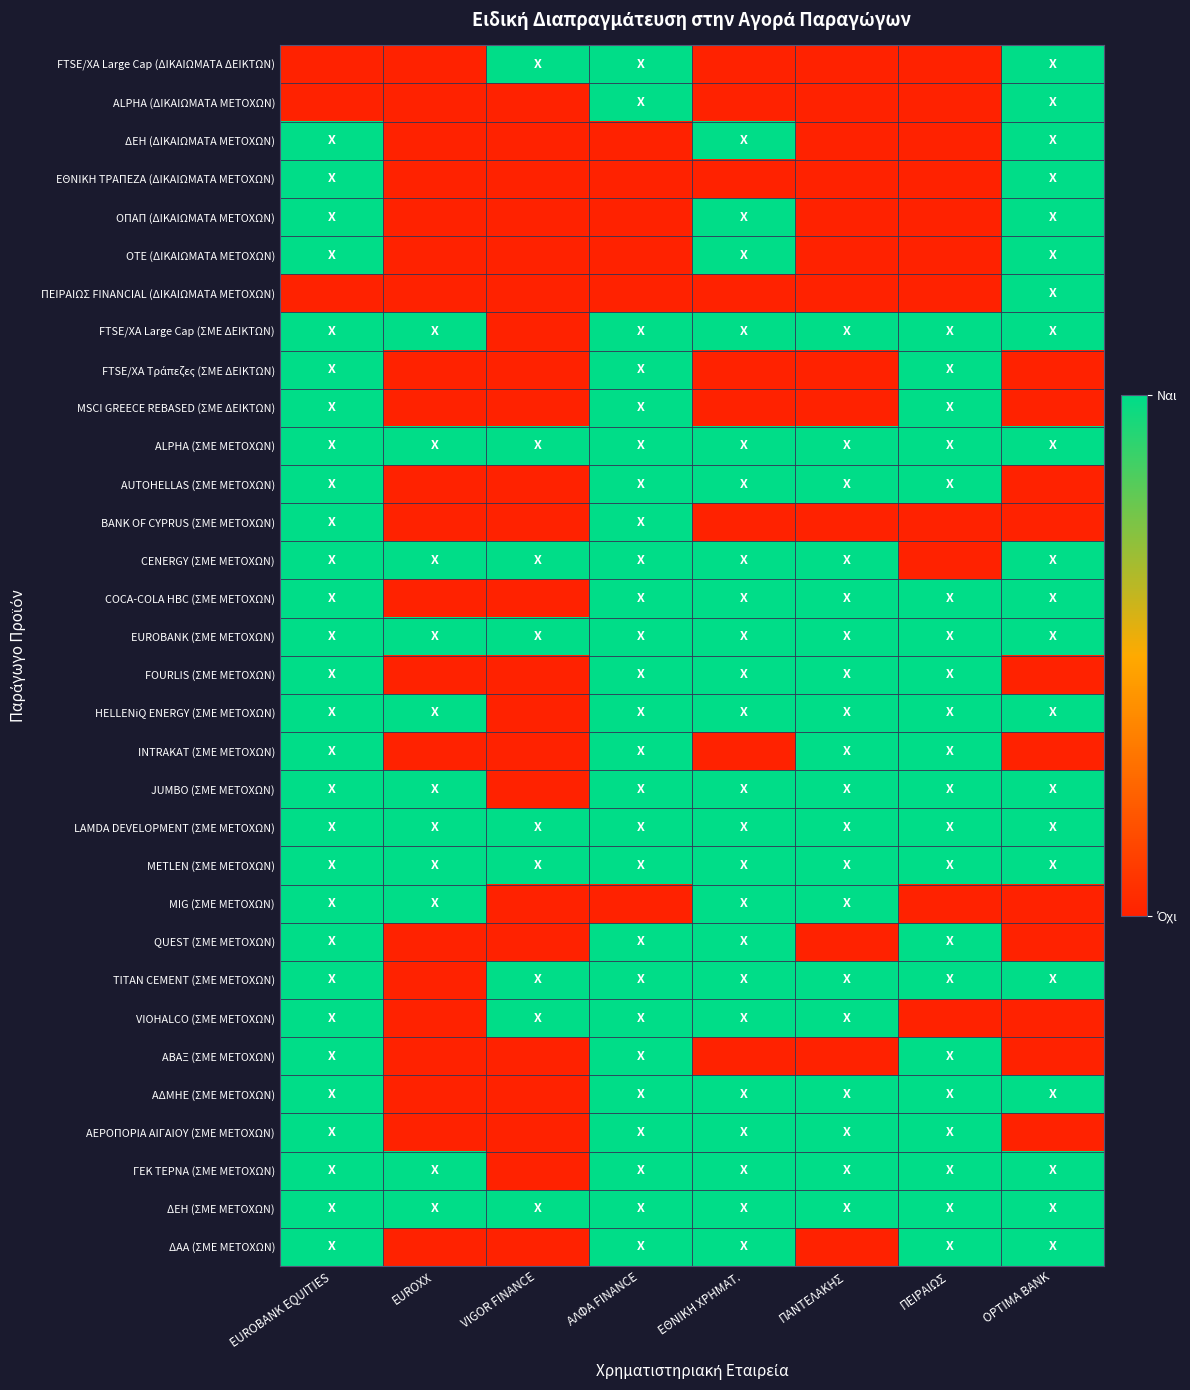

How many series are shown in this chart?

32